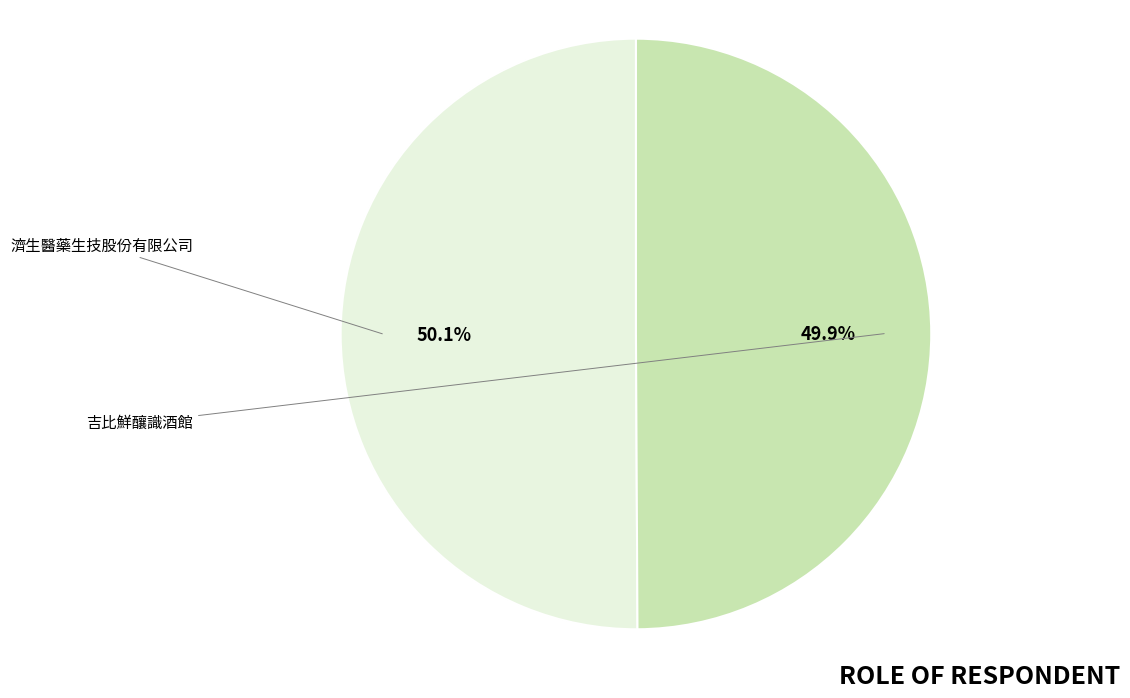

Rank the categories by value from highest to lowest.

濟生醫藥生技股份有限公司, 吉比鮮釀識酒館